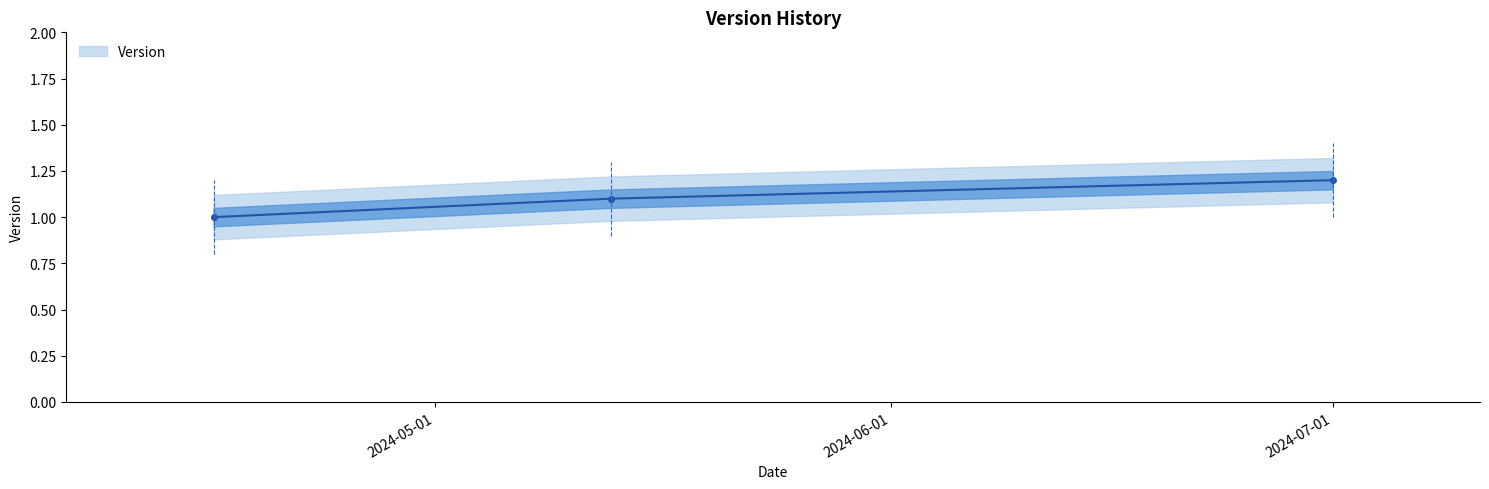

How many values exceed 1?

2